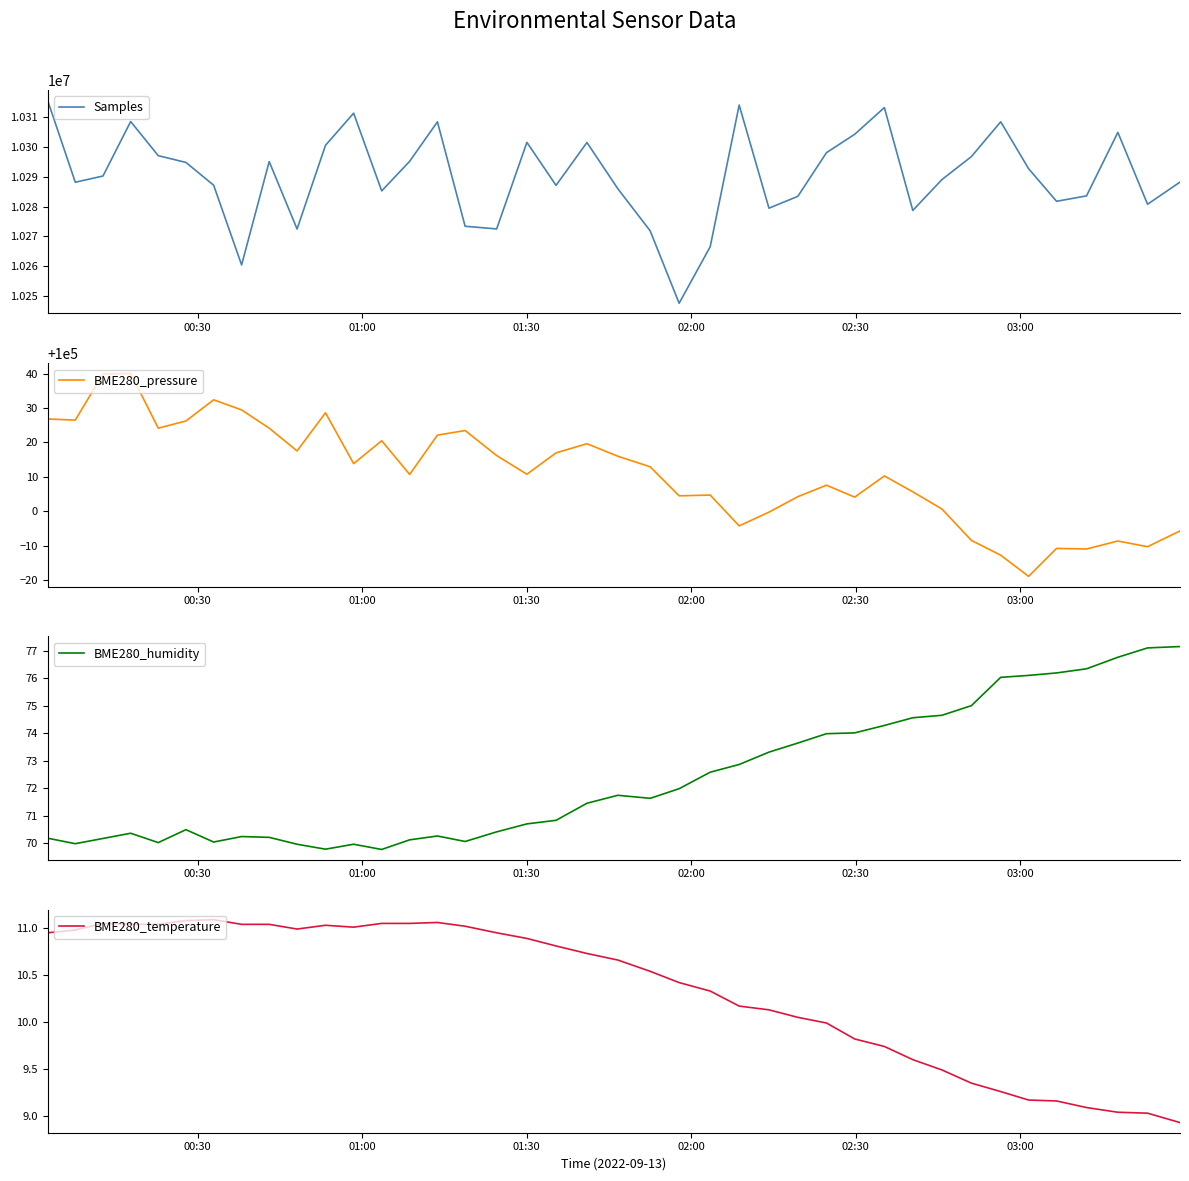

In BME280_humidity, how many points are higher than both neighbors (excluding endpoints)?

6